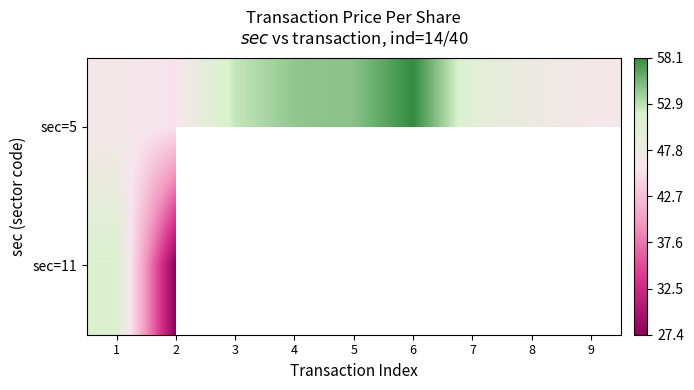

The value of sec=11 at 1 is 51.4. True or false?

True